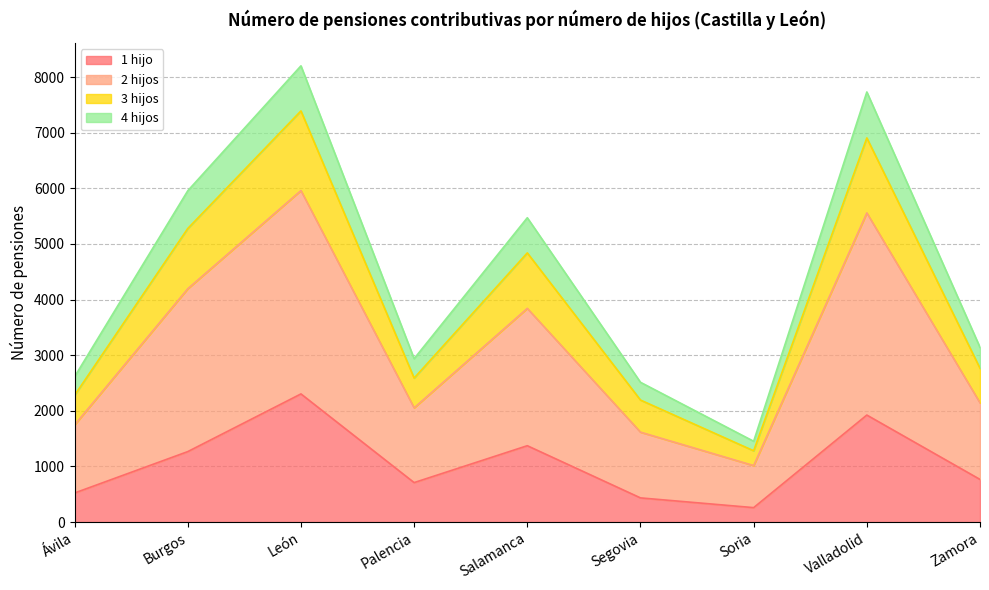

True or false: 3 hijos has more than 0 interior local peaks.

True